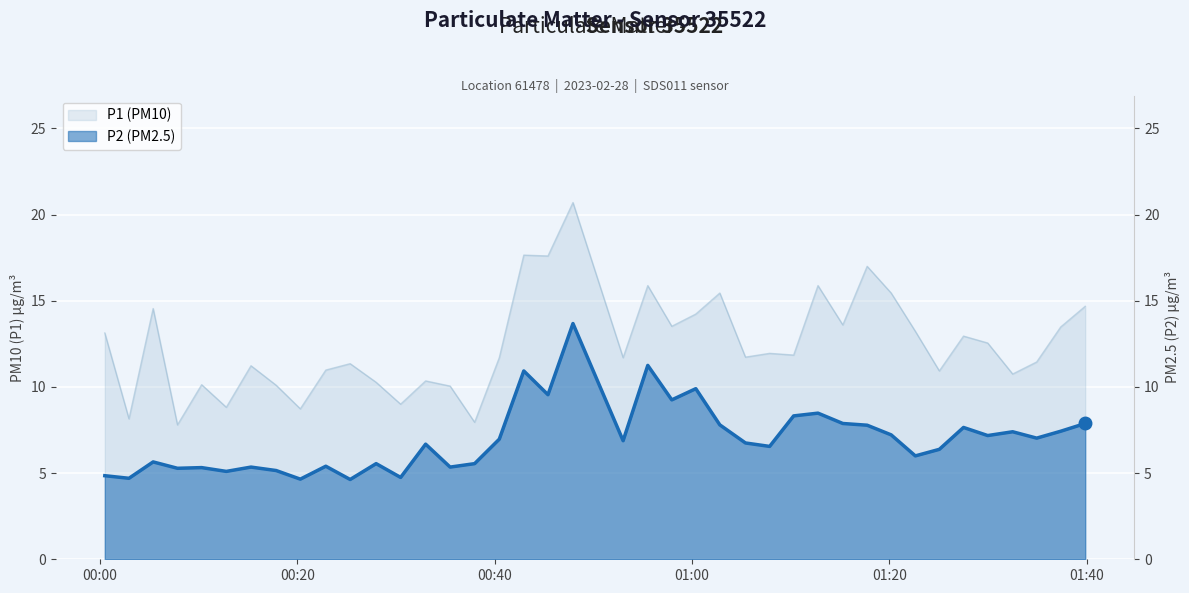

What is the maximum value for P1?

20.7